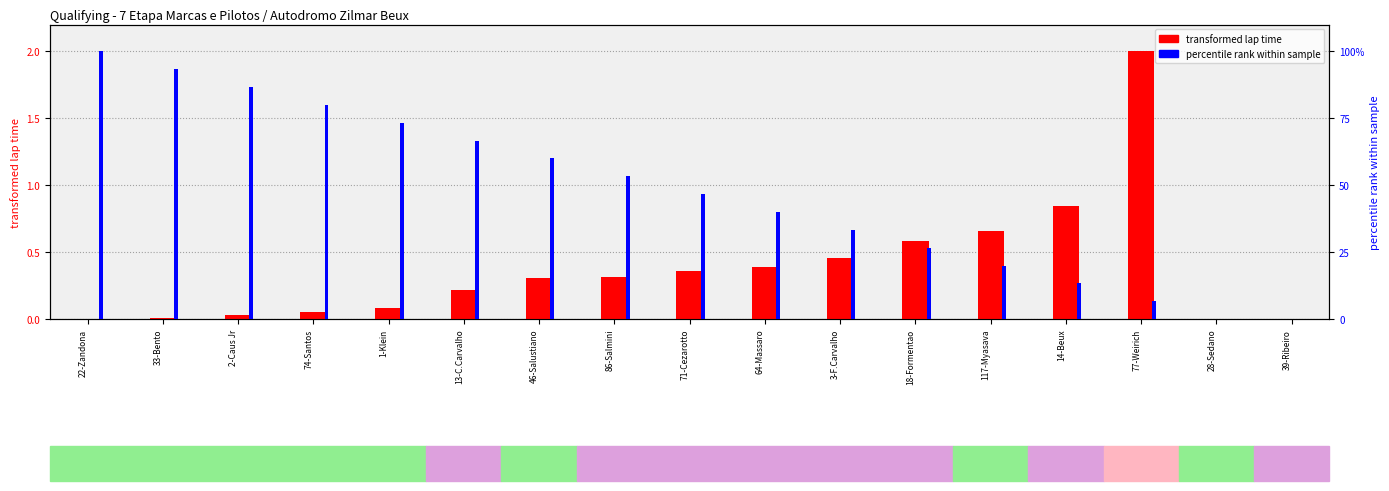

At how many categories does at least one series exceed 99?

1